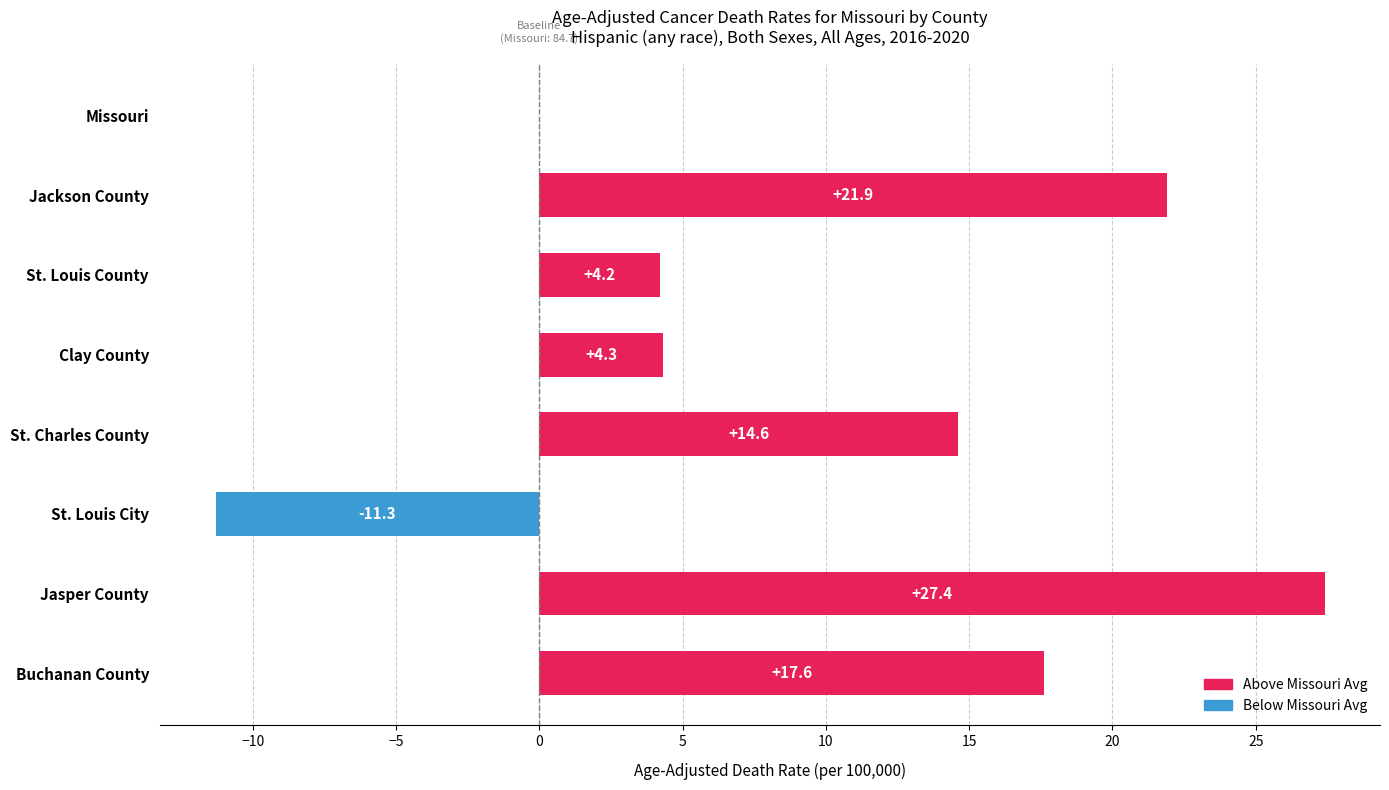

Reading top to bottom, transcribe all the data shown in this chart.

Missouri=0.0	Jackson County=21.9	St. Louis County=4.2	Clay County=4.3	St. Charles County=14.6	St. Louis City=-11.3	Jasper County=27.4	Buchanan County=17.6